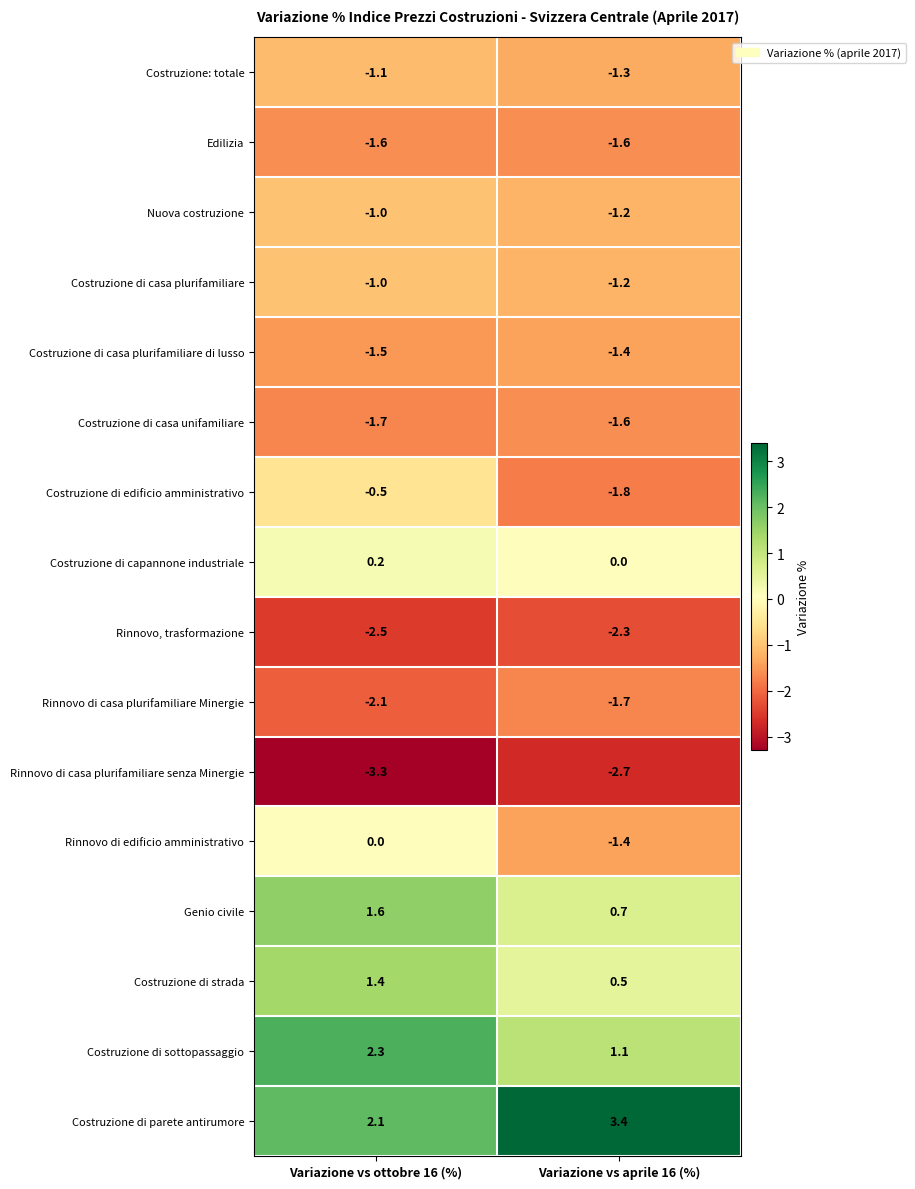

At which label does Costruzione di edificio amministrativo reach its minimum?

Variazione vs aprile 16 (%)